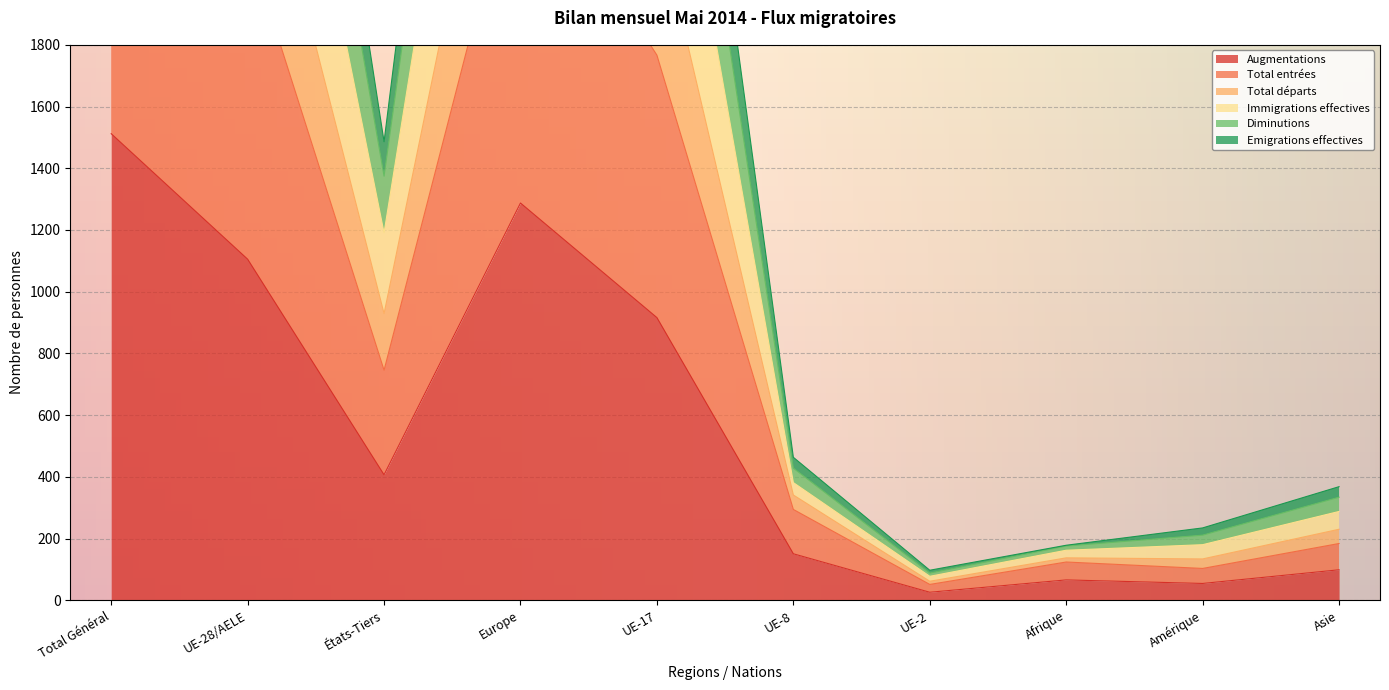

Reading left to right, extract all data points from this chart.

Augmentations: 1512.0	1105.3	406.7	1287.3	916.0	150.7	26.0	66.0	54.5	98.8
Total entrées: 2879.0	2133.3	745.7	2457.5	1766.5	294.3	51.3	124.0	103.2	184.0
Total départs: 5835.7	4349.7	1486.0	5034.2	3726.7	463.3	97.3	178.3	234.5	368.2
Immigrations effectives: 5297.0	3922.7	1374.3	4558.2	3352.7	428.2	88.0	175.7	211.0	334.0
Diminutions: 4585.0	3394.2	1190.8	3939.2	2893.5	381.3	77.7	162.2	180.2	287.8
Emigrations effectives: 3591.0	2661.8	929.2	3076.5	2225.7	341.2	61.7	137.5	134.0	230.2